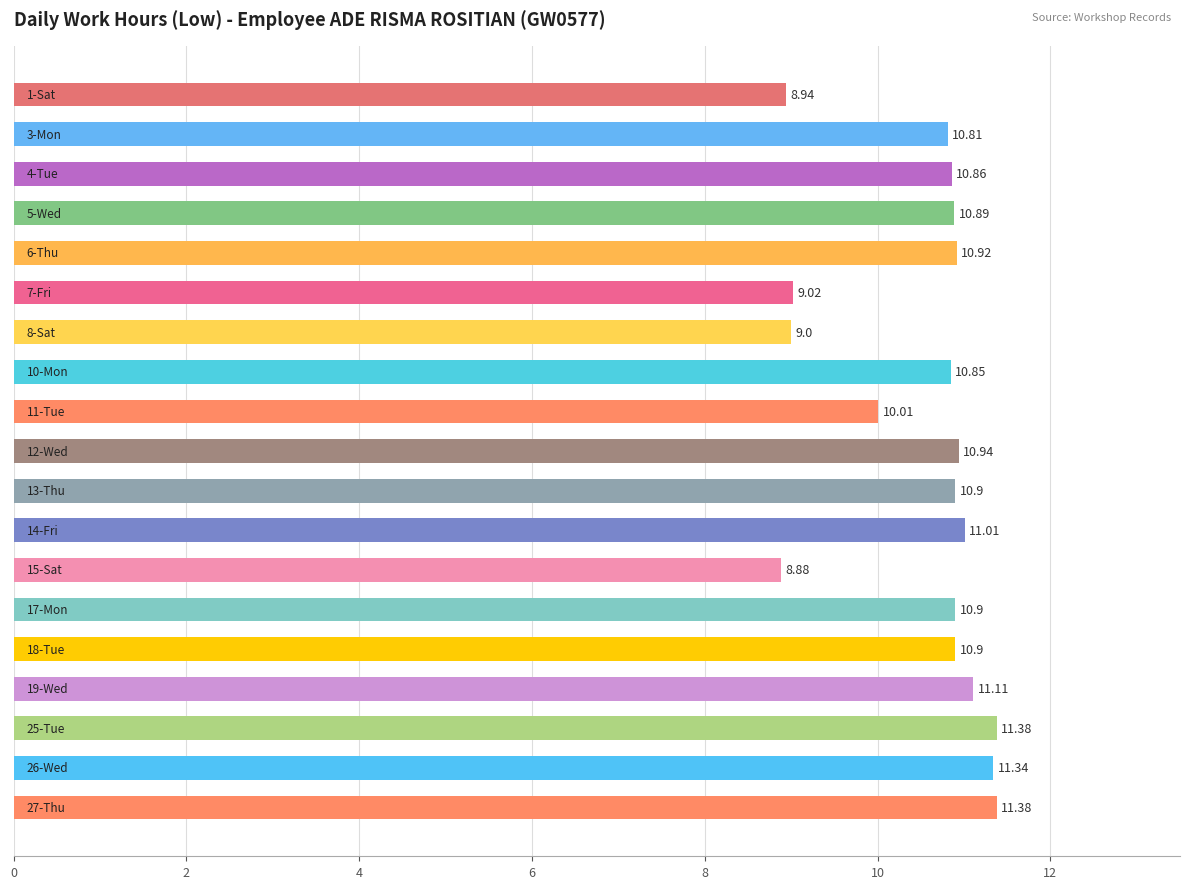

What is the difference between the second highest and second lowest values?

2.4